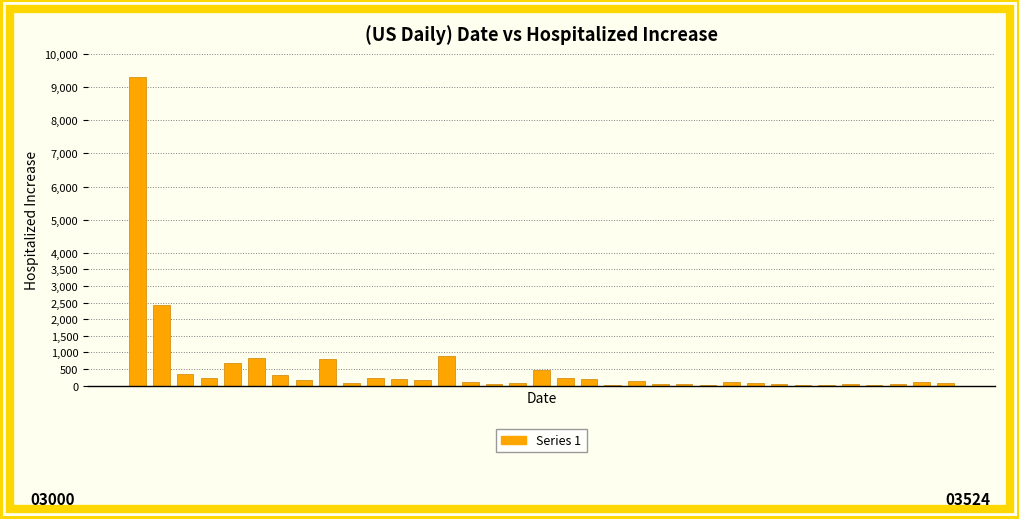

What is the sum of all values?

18620